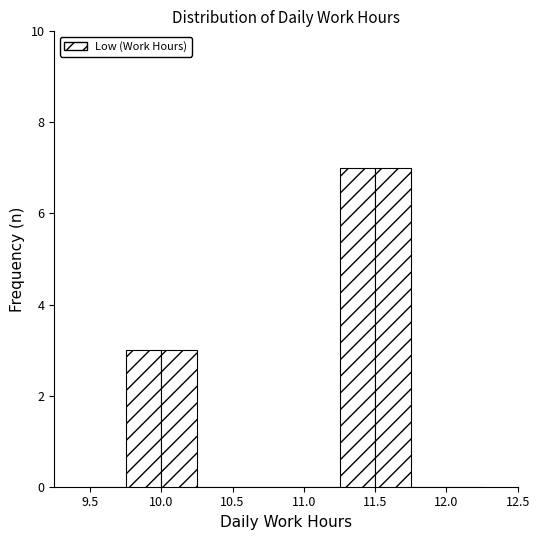

Reading left to right, list every bar in this chart as the range it spans on the x-axis followed by its height. The values are not printed on the chart, so give them approximately, as read against the axis.

9.50 to 9.75: 0
9.75 to 10.00: 3
10.00 to 10.25: 3
10.25 to 10.50: 0
10.50 to 10.75: 0
10.75 to 11.00: 0
11.00 to 11.25: 0
11.25 to 11.50: 7
11.50 to 11.75: 7
11.75 to 12.00: 0
12.00 to 12.25: 0